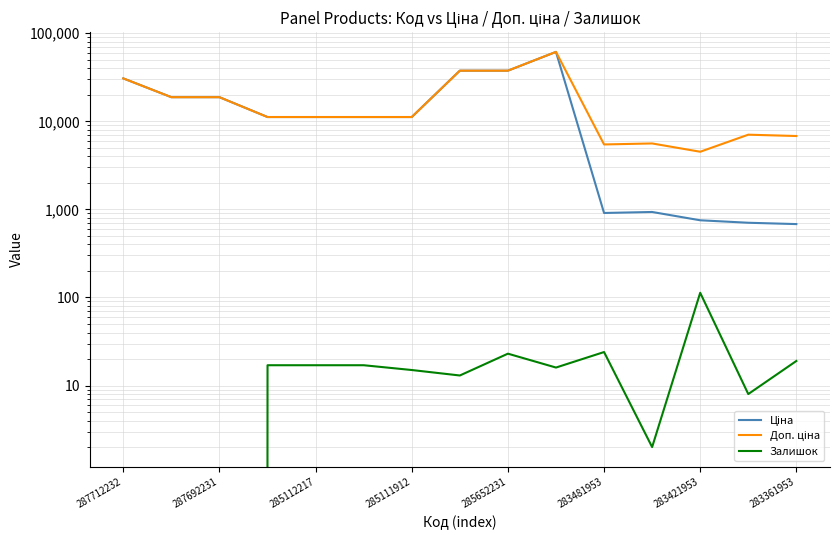

What are all the series names shown in the legend?

Ціна, Доп. ціна, Залишок